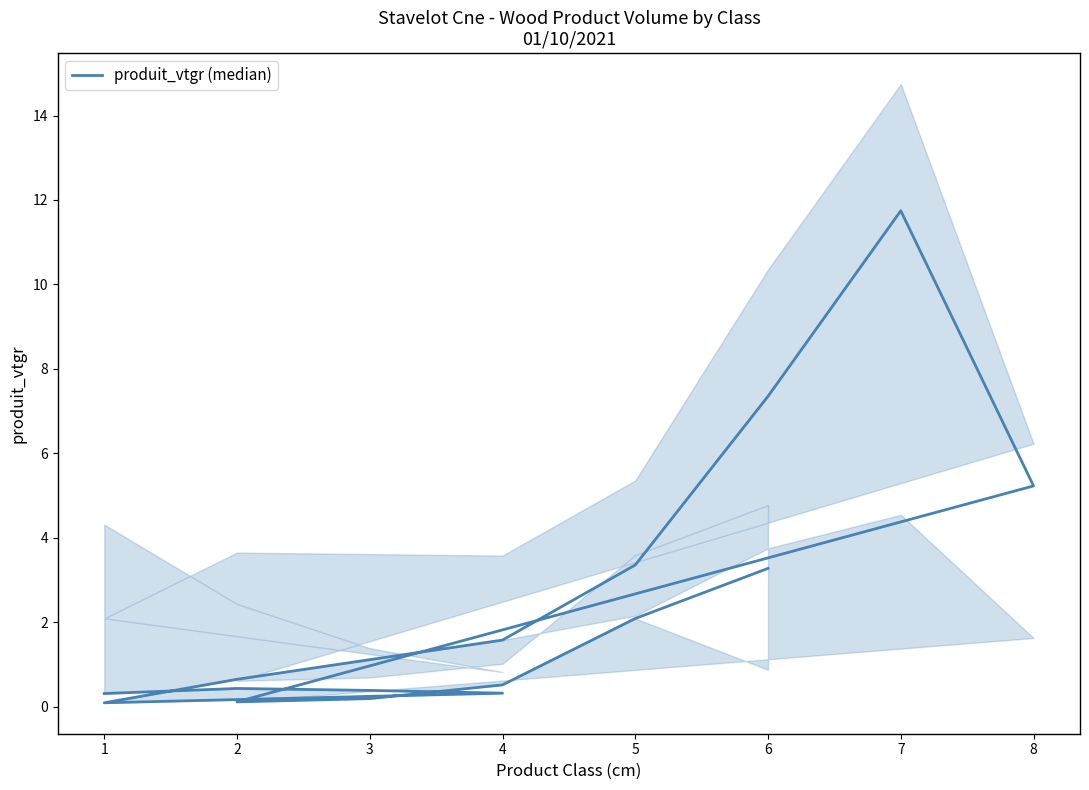

How many data points does each series have?

16